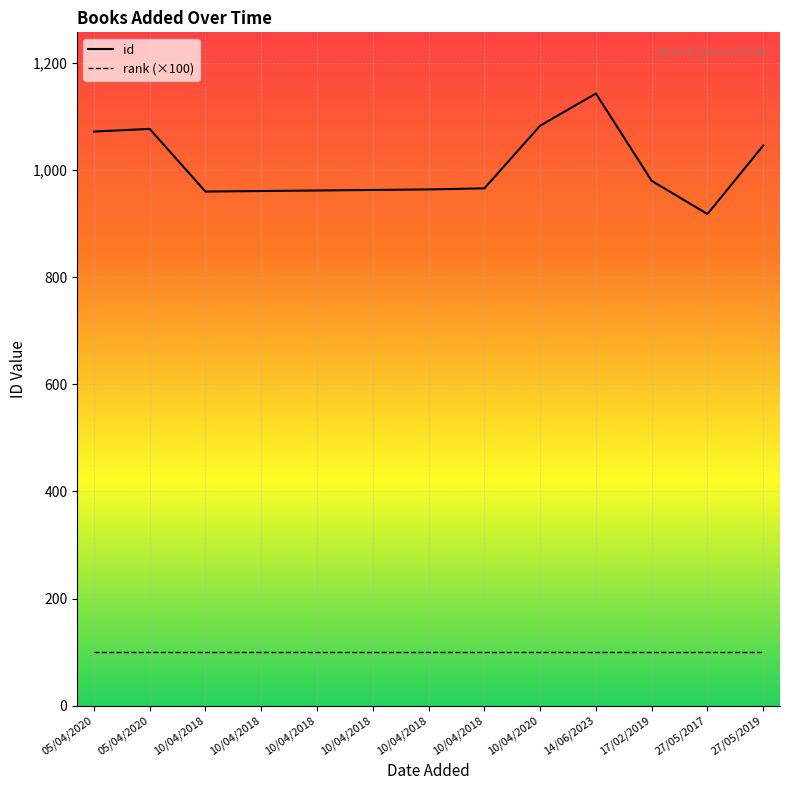

Is the value of id at 10/04/2018 greater than the value of rank (×100) at 27/05/2019?

Yes